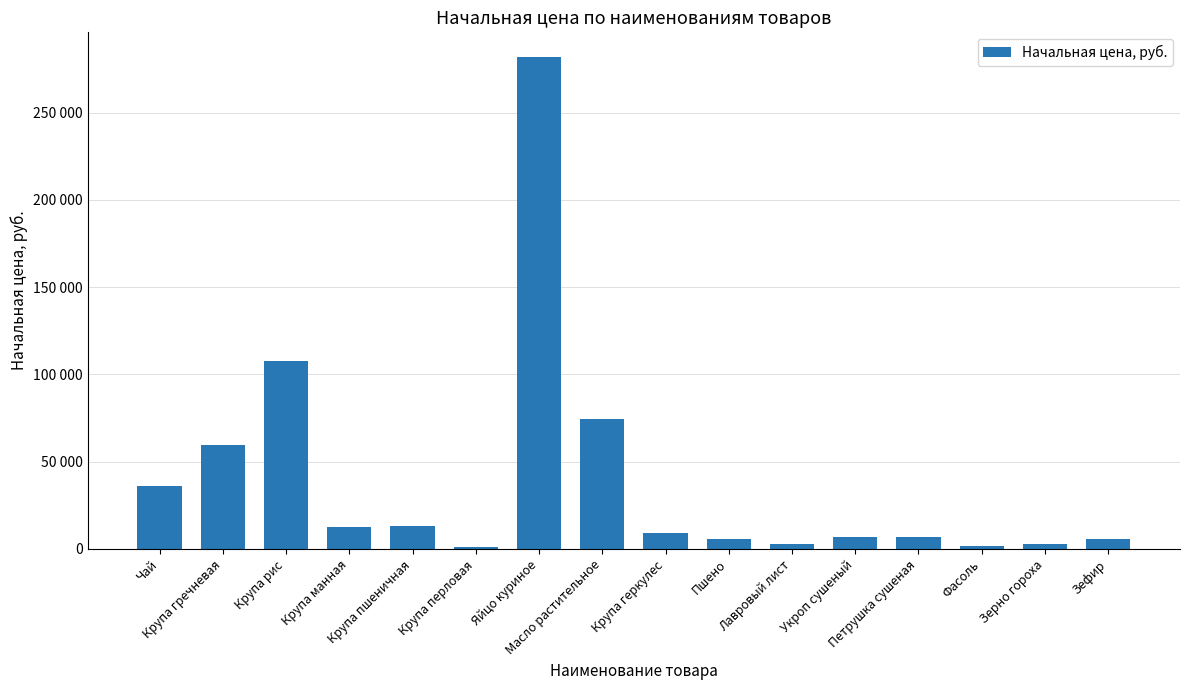

What is the label of the 5th bar from the right?

Укроп сушеный